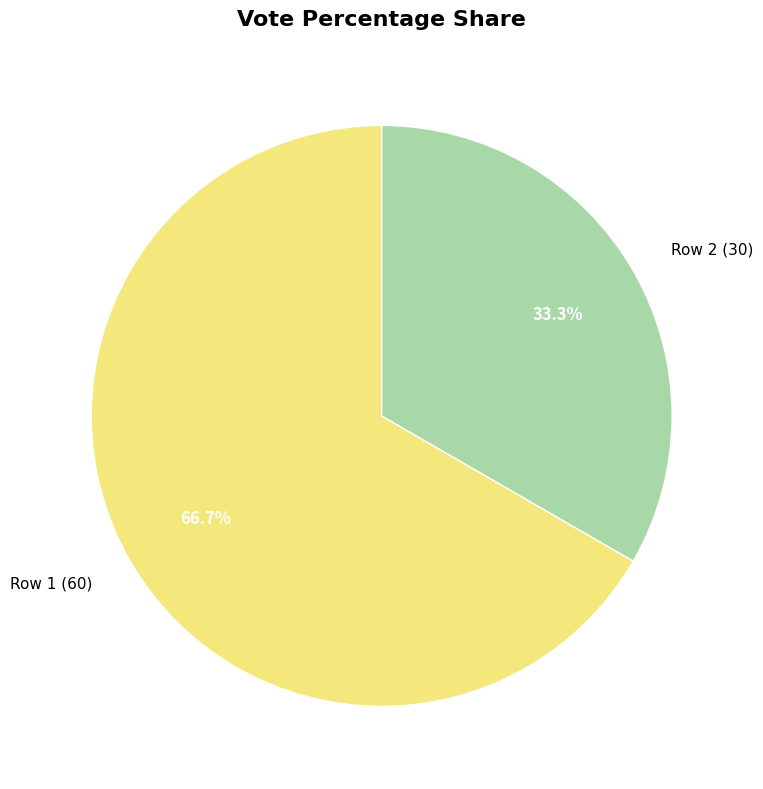

Which category has the biggest portion of the pie?

Row 1 (60)